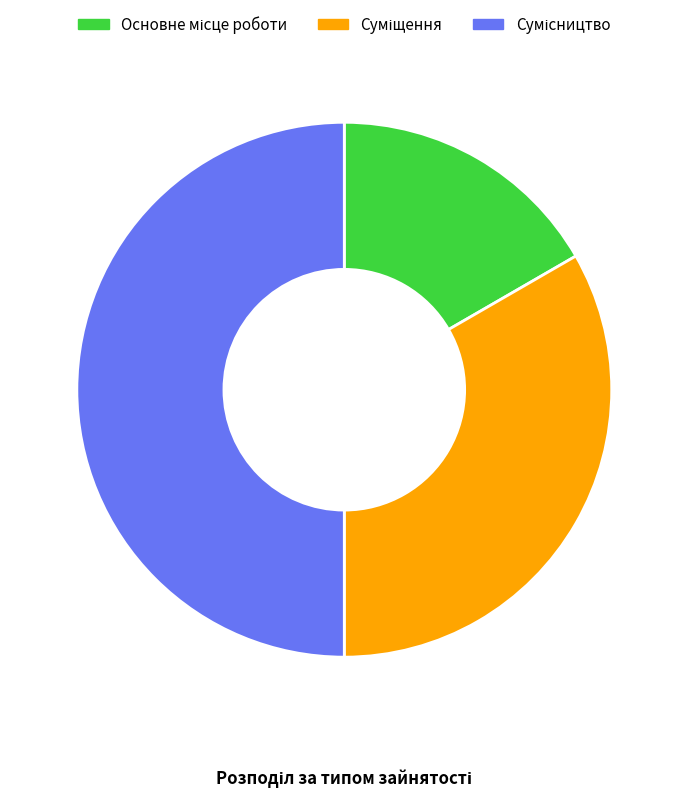

Is there any slice that represents more than half of the pie?

No